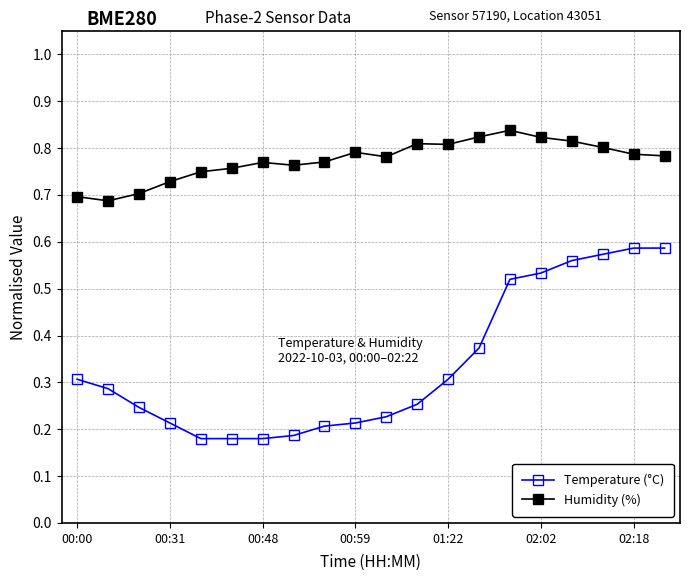

How many Temperature (°C) values are between 0 and 1?

20